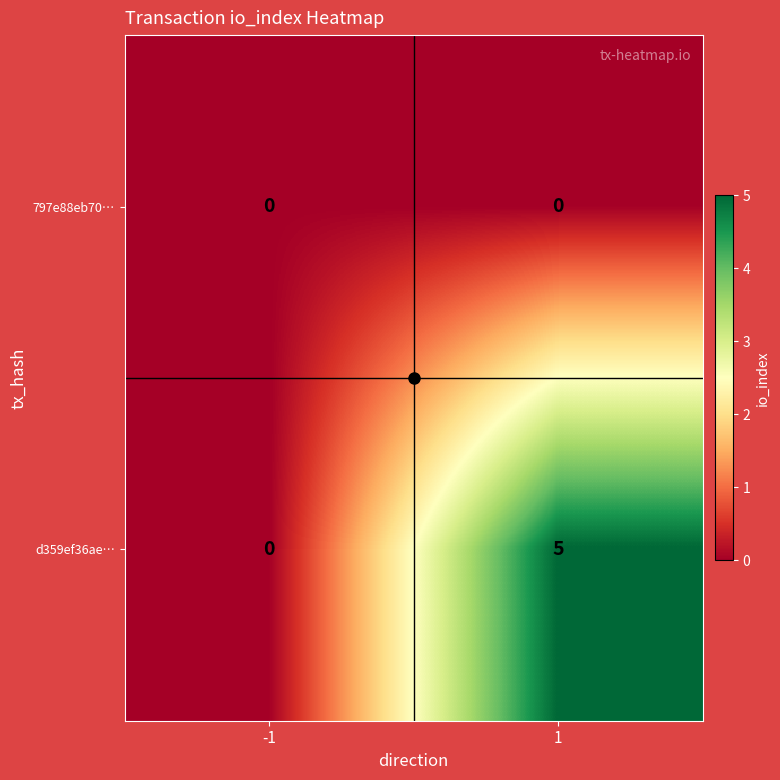

At 1, list the series in order from smallest to largest.

797e88eb70…, d359ef36ae…